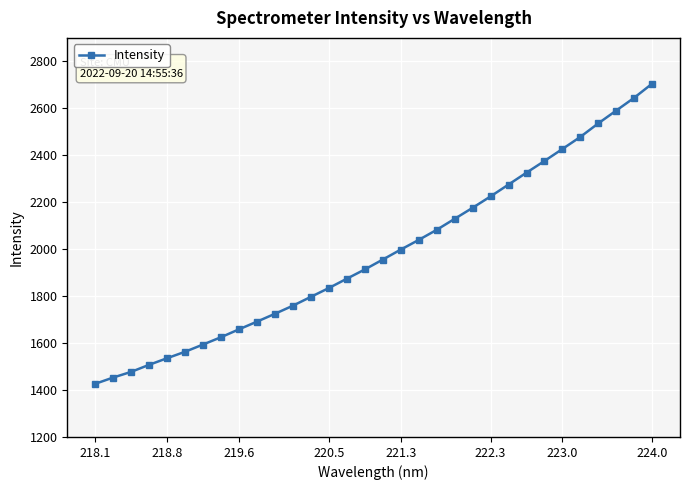

What is the minimum value shown in the chart?

1426.4